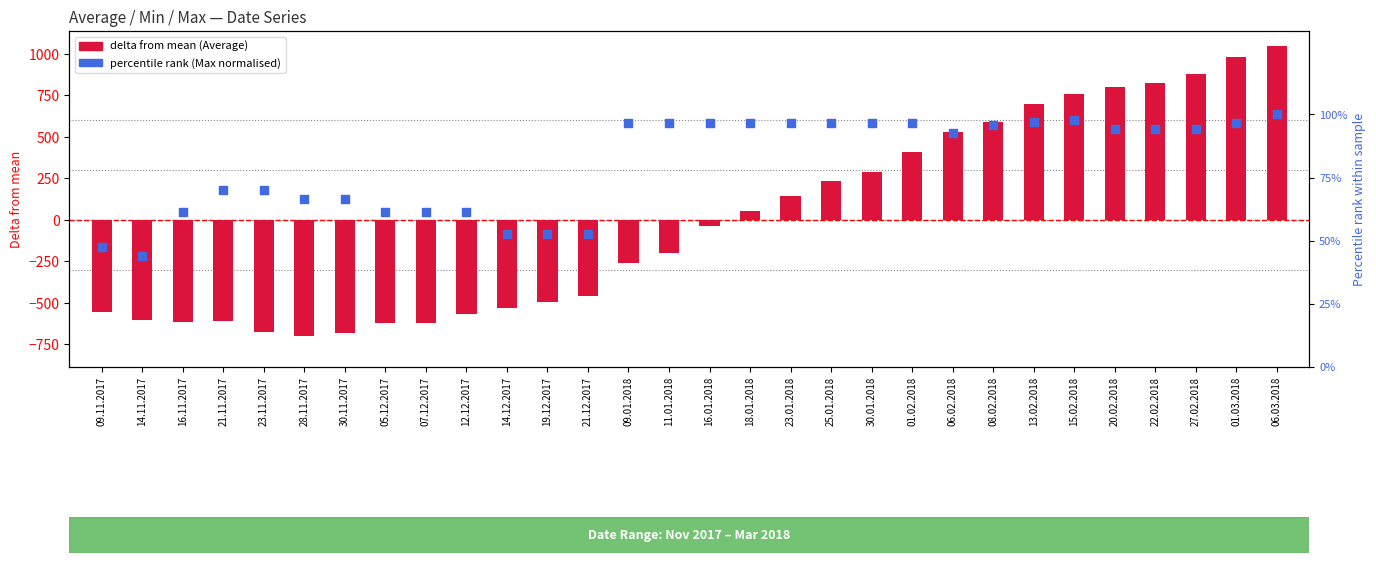

Which series reaches the maximum Y coordinate?

delta from mean (Average)